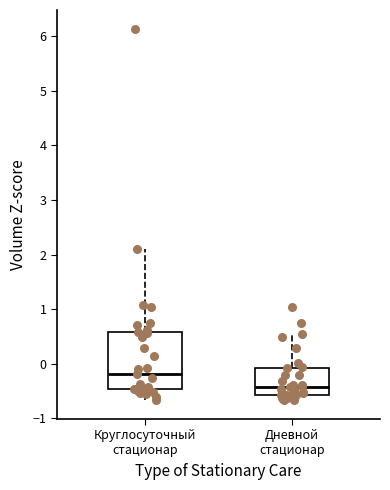

Reading left to right, read every box against the y-axis: the position of its median line, the range the box covers, and the ends of its whiskers. The values are not printed on the chart, so give them approximately, as read against the axis.

Круглосуточный стационар: median -0.2, box -0.5 to 0.6, whiskers -0.7 to 2.1
Дневной стационар: median -0.4, box -0.6 to -0.1, whiskers -0.7 to 0.5